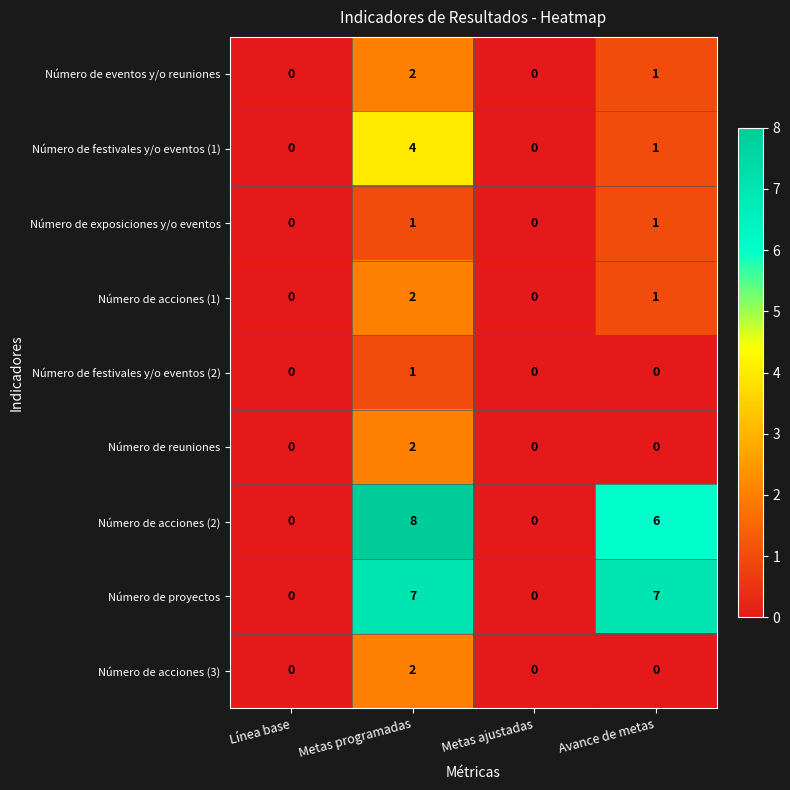

Which category has the highest value across all series?

Metas programadas